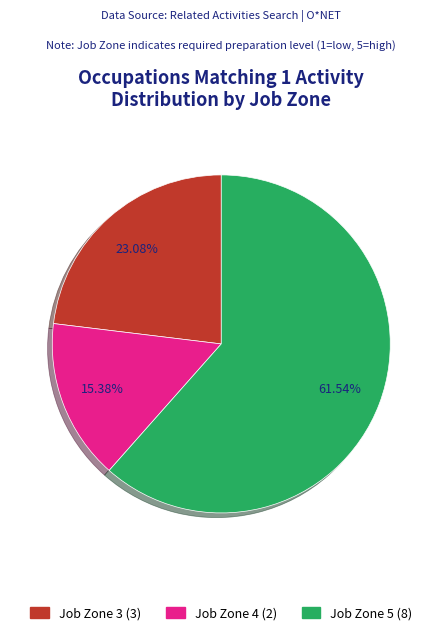

Is there any slice that represents more than half of the pie?

Yes